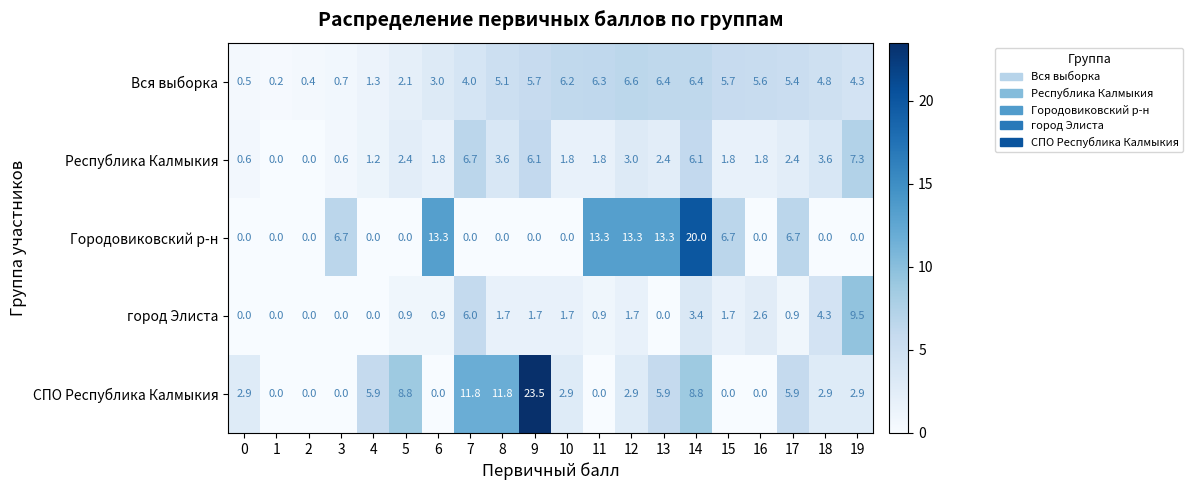

How many distinct data groups are displayed?

5